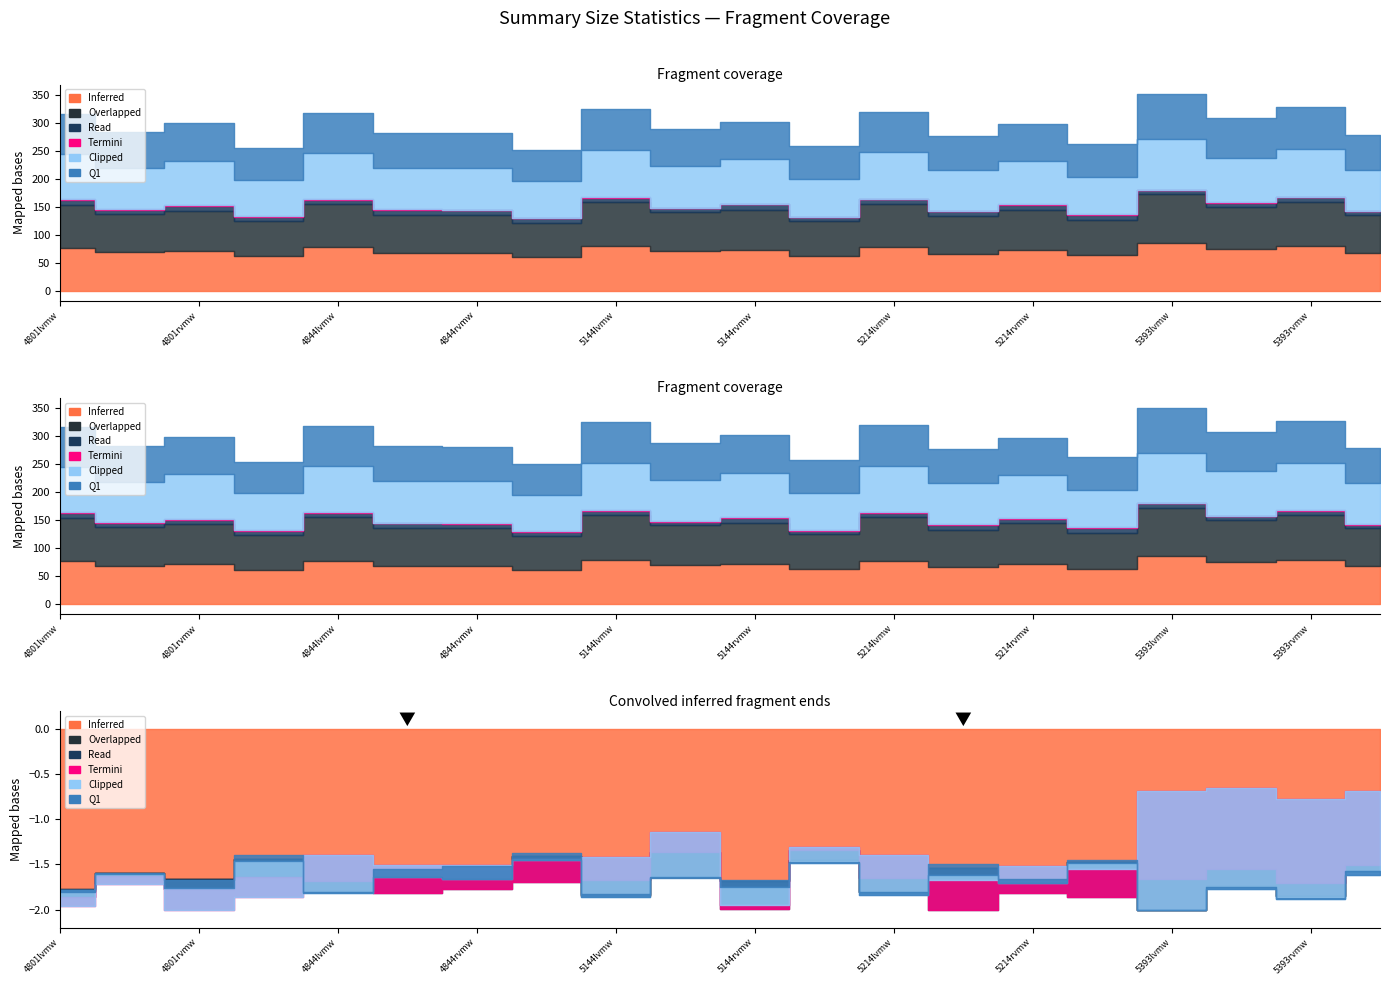

True or false: mean and Q3 intersect in this chart.

False